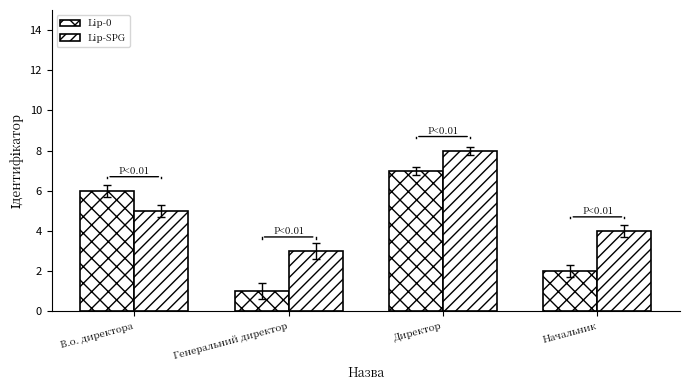

How many groups of bars are there?

4